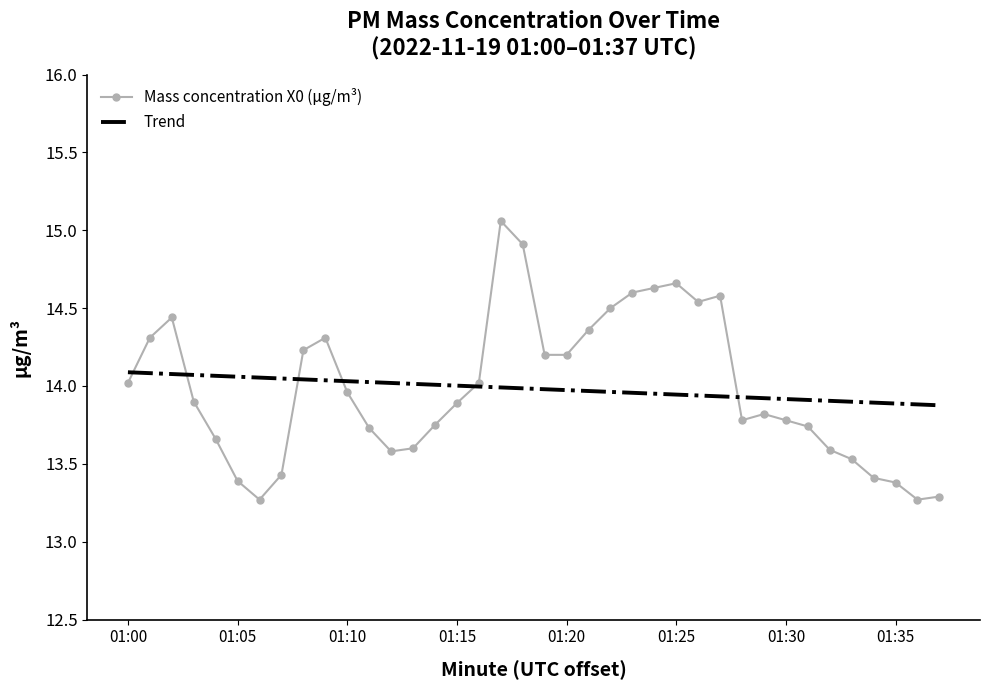

Which series has the widest spread of values?

Mass concentration X0 (μg/m³)